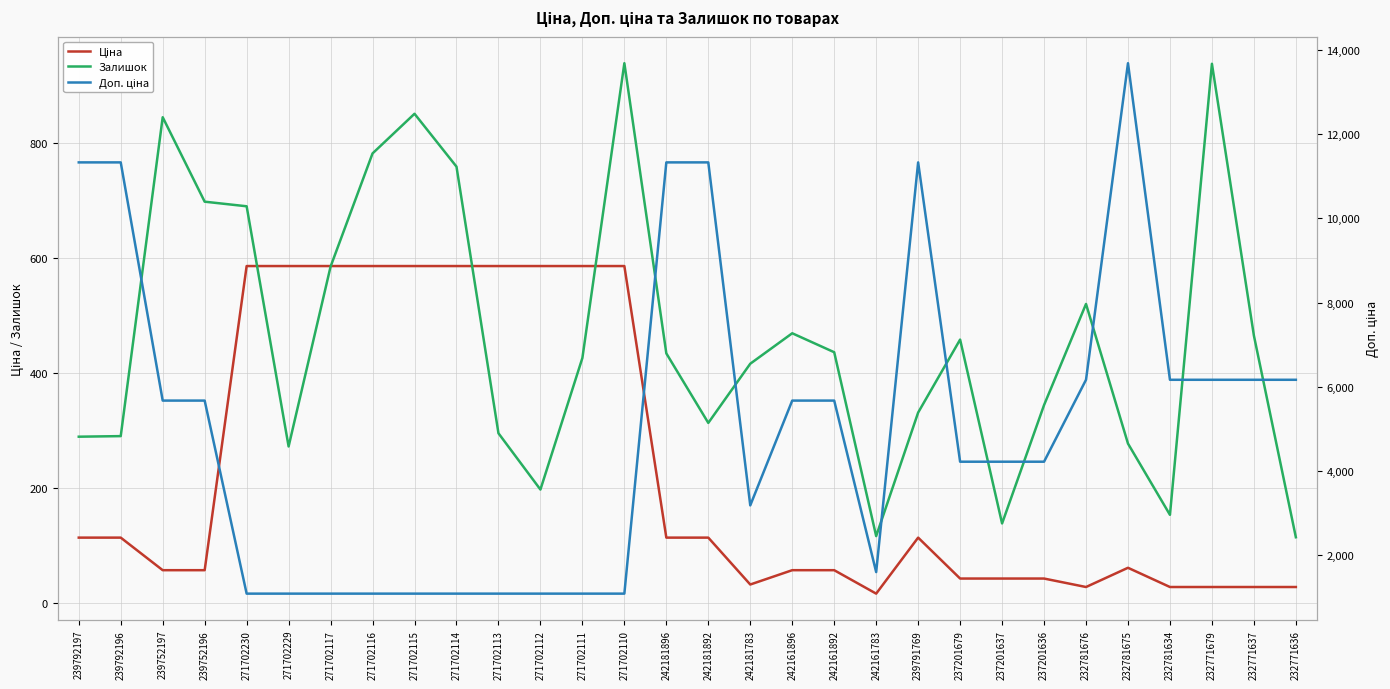

Reading left to right, extract all data points from this chart.

Ціна: 239792197=113.3	239792196=113.3	239752197=56.7	239752196=56.7	271702230=586.0	271702229=586.0	271702117=586.0	271702116=586.0	271702115=586.0	271702114=586.0	271702113=586.0	271702112=586.0	271702111=586.0	271702110=586.0	242181896=113.3	242181892=113.3	242181783=31.7	242161896=56.7	242161892=56.7	242161783=15.9	239791769=113.3	237201679=42.1	237201637=42.1	237201636=42.1	232781676=27.4	232781675=60.9	232781634=27.4	232771679=27.4	232771637=27.4	232771636=27.4
Залишок: 239792197=289.0	239792196=290.0	239752197=845.0	239752196=698.0	271702230=690.0	271702229=272.0	271702117=585.0	271702116=782.0	271702115=851.0	271702114=759.0	271702113=295.0	271702112=197.0	271702111=426.0	271702110=939.0	242181896=434.0	242181892=313.0	242181783=416.0	242161896=469.0	242161892=436.0	242161783=116.0	239791769=331.0	237201679=458.0	237201637=138.0	237201636=344.0	232781676=520.0	232781675=277.0	232781634=153.0	232771679=938.0	232771637=465.0	232771636=114.0
Доп. ціна: 239792197=11334.0	239792196=11334.0	239752197=5667.0	239752196=5667.0	271702230=1074.5	271702229=1074.5	271702117=1074.5	271702116=1074.5	271702115=1074.5	271702114=1074.5	271702113=1074.5	271702112=1074.5	271702111=1074.5	271702110=1074.5	242181896=11334.0	242181892=11334.0	242181783=3174.0	242161896=5667.0	242161892=5667.0	242161783=1587.0	239791769=11334.0	237201679=4213.0	237201637=4213.0	237201636=4213.0	232781676=6162.0	232781675=13693.5	232781634=6162.0	232771679=6162.0	232771637=6162.0	232771636=6162.0